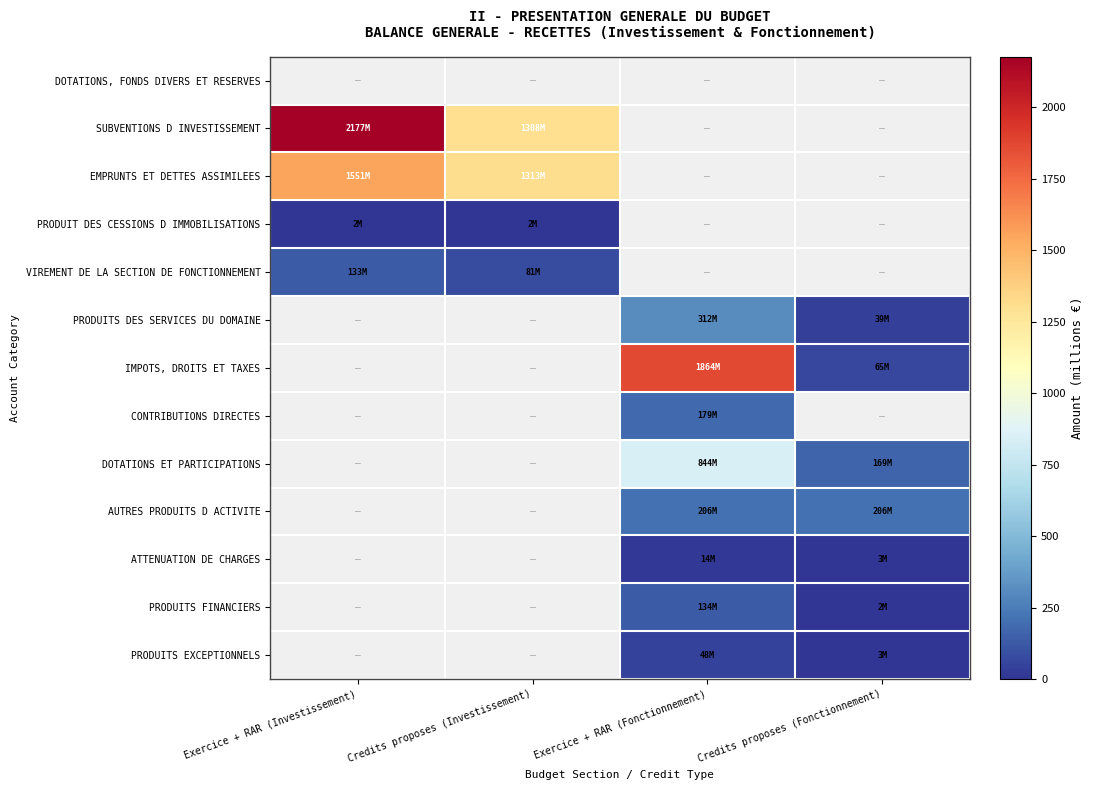

Reading left to right, transcribe all the data shown in this chart.

DOTATIONS, FONDS DIVERS ET RESERVES: Exercice + RAR (Investissement)=0.0	Credits proposes (Investissement)=0.0	Exercice + RAR (Fonctionnement)=0.0	Credits proposes (Fonctionnement)=0.0
SUBVENTIONS D INVESTISSEMENT: Exercice + RAR (Investissement)=2177.4	Credits proposes (Investissement)=1308.4	Exercice + RAR (Fonctionnement)=0.0	Credits proposes (Fonctionnement)=0.0
EMPRUNTS ET DETTES ASSIMILEES: Exercice + RAR (Investissement)=1551.3	Credits proposes (Investissement)=1312.6	Exercice + RAR (Fonctionnement)=0.0	Credits proposes (Fonctionnement)=0.0
PRODUIT DES CESSIONS D IMMOBILISATIONS: Exercice + RAR (Investissement)=2.0	Credits proposes (Investissement)=2.0	Exercice + RAR (Fonctionnement)=0.0	Credits proposes (Fonctionnement)=0.0
VIREMENT DE LA SECTION DE FONCTIONNEMENT: Exercice + RAR (Investissement)=132.9	Credits proposes (Investissement)=81.3	Exercice + RAR (Fonctionnement)=0.0	Credits proposes (Fonctionnement)=0.0
PRODUITS DES SERVICES DU DOMAINE: Exercice + RAR (Investissement)=0.0	Credits proposes (Investissement)=0.0	Exercice + RAR (Fonctionnement)=311.8	Credits proposes (Fonctionnement)=39.4
IMPOTS, DROITS ET TAXES: Exercice + RAR (Investissement)=0.0	Credits proposes (Investissement)=0.0	Exercice + RAR (Fonctionnement)=1863.6	Credits proposes (Fonctionnement)=65.2
CONTRIBUTIONS DIRECTES: Exercice + RAR (Investissement)=0.0	Credits proposes (Investissement)=0.0	Exercice + RAR (Fonctionnement)=179.0	Credits proposes (Fonctionnement)=0.0
DOTATIONS ET PARTICIPATIONS: Exercice + RAR (Investissement)=0.0	Credits proposes (Investissement)=0.0	Exercice + RAR (Fonctionnement)=844.3	Credits proposes (Fonctionnement)=169.0
AUTRES PRODUITS D ACTIVITE: Exercice + RAR (Investissement)=0.0	Credits proposes (Investissement)=0.0	Exercice + RAR (Fonctionnement)=206.2	Credits proposes (Fonctionnement)=206.2
ATTENUATION DE CHARGES: Exercice + RAR (Investissement)=0.0	Credits proposes (Investissement)=0.0	Exercice + RAR (Fonctionnement)=14.2	Credits proposes (Fonctionnement)=2.8
PRODUITS FINANCIERS: Exercice + RAR (Investissement)=0.0	Credits proposes (Investissement)=0.0	Exercice + RAR (Fonctionnement)=133.5	Credits proposes (Fonctionnement)=2.0
PRODUITS EXCEPTIONNELS: Exercice + RAR (Investissement)=0.0	Credits proposes (Investissement)=0.0	Exercice + RAR (Fonctionnement)=48.2	Credits proposes (Fonctionnement)=3.0